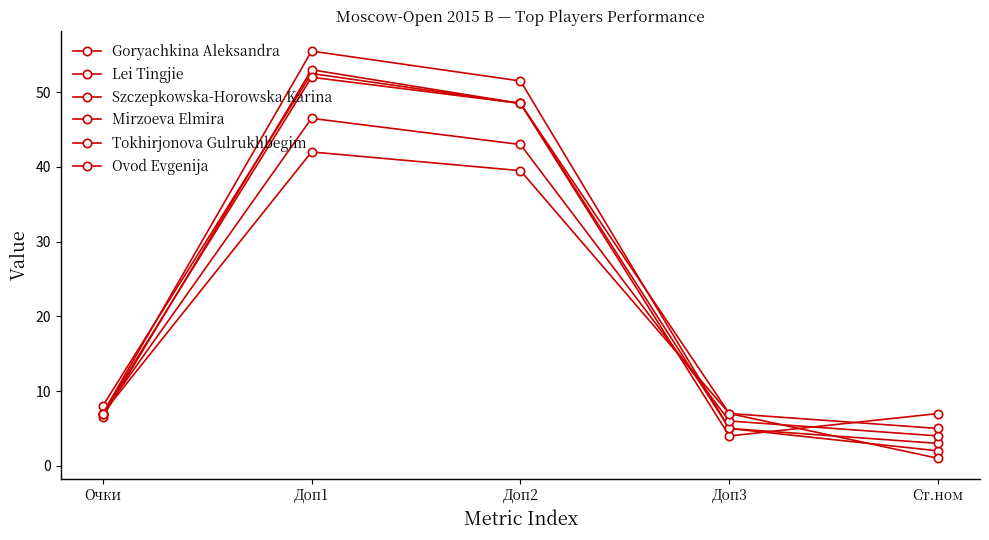

Which category has the lowest value across all series?

Ст.ном